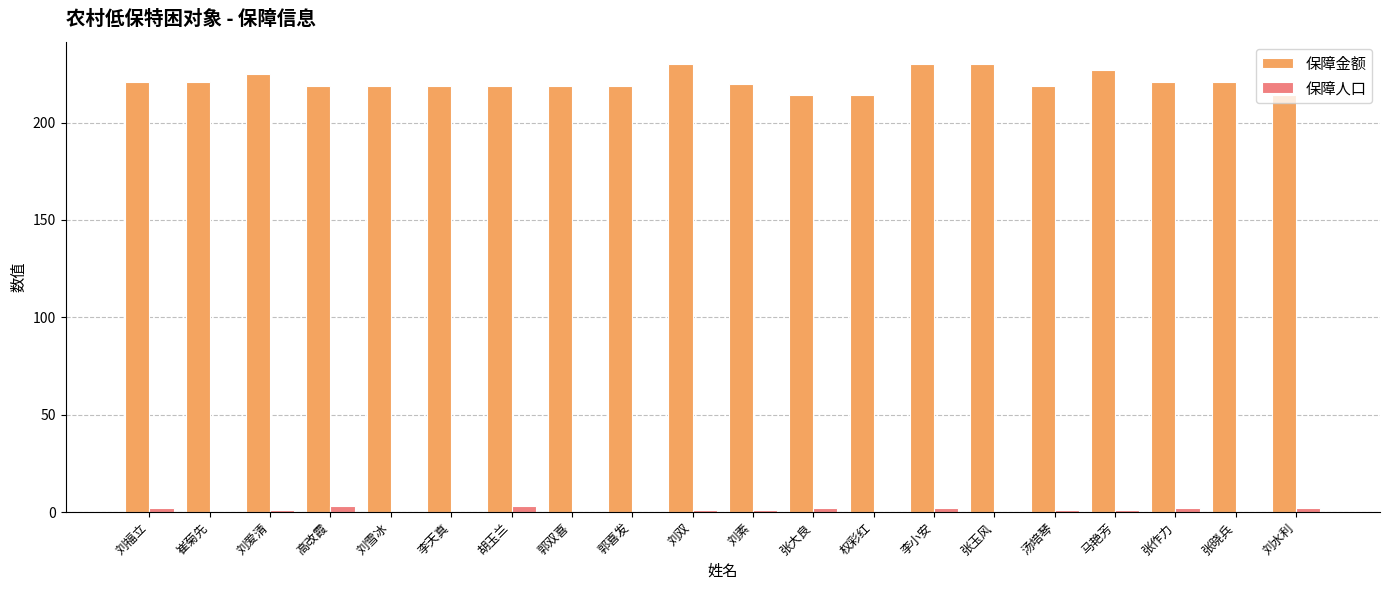

How many groups of bars are there?

20